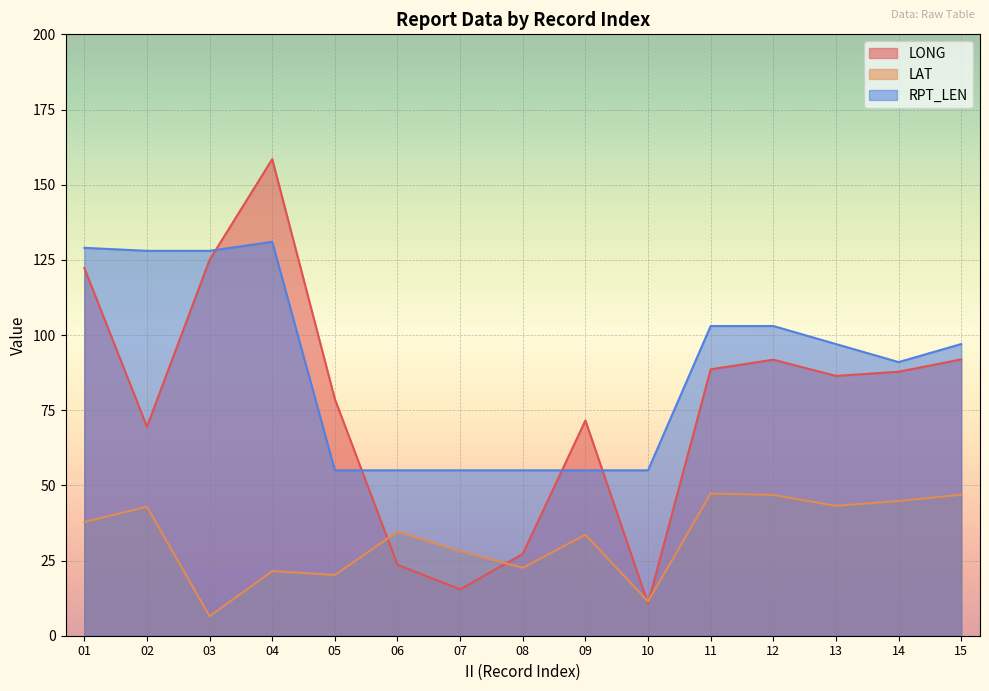

What is the maximum value shown in the chart?

158.5